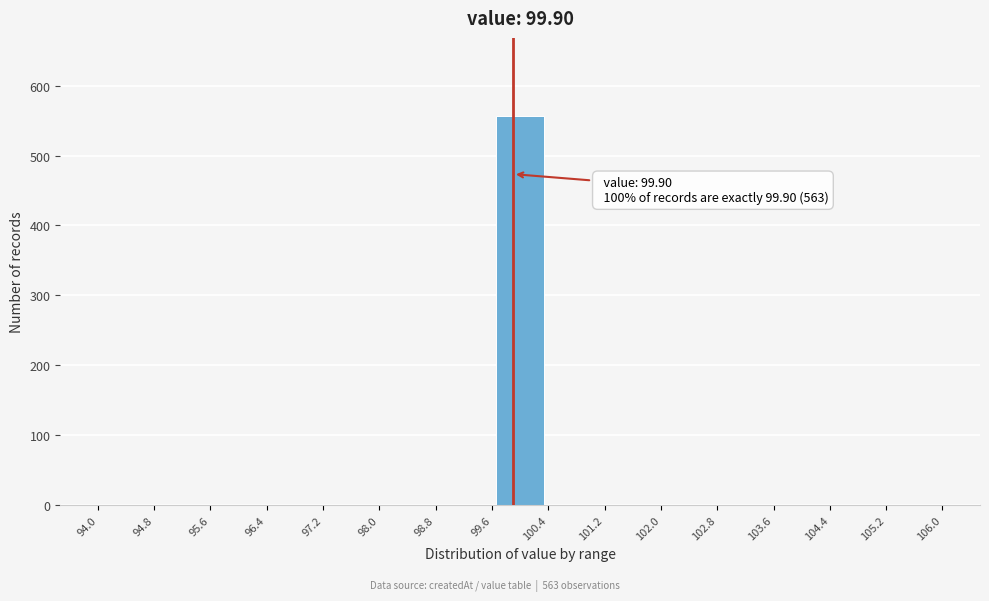

Which range on the x-axis has the tallest bar?

99.6 to 100.4